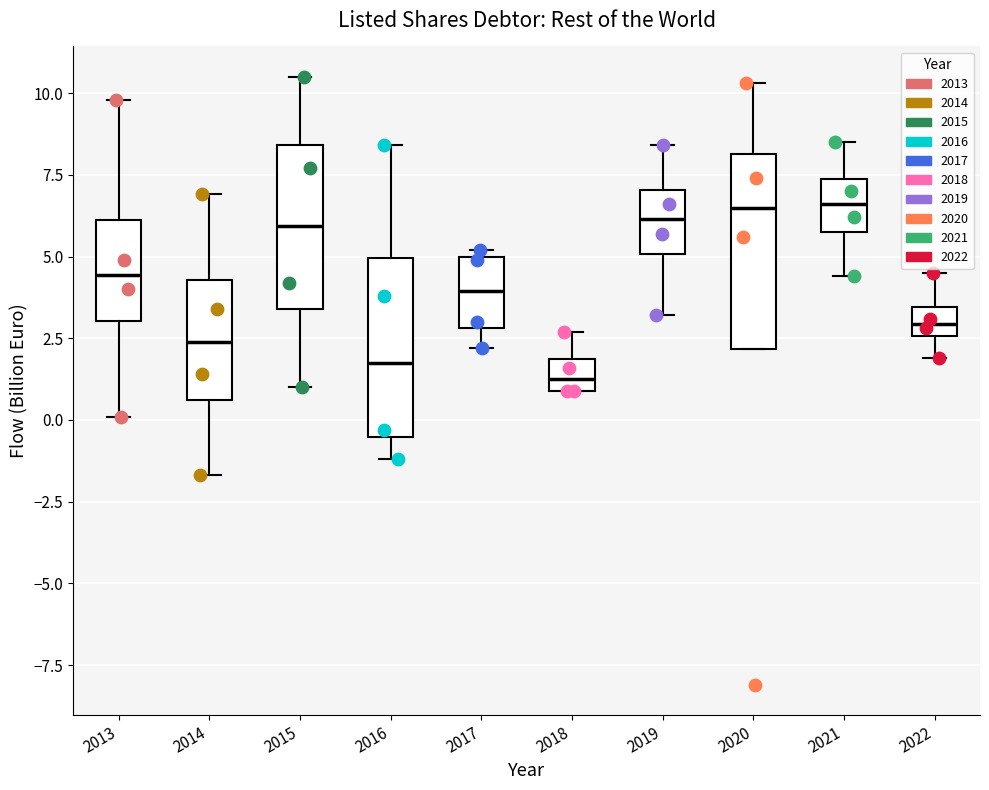

Reading left to right, read every box against the y-axis: the position of its median line, the range the box covers, and the ends of its whiskers. The values are not printed on the chart, so give them approximately, as read against the axis.

2013: median 4.5, box 3.0 to 6.0, whiskers 0.0 to 10.0
2014: median 2.5, box 0.5 to 4.5, whiskers -1.5 to 7.0
2015: median 6.0, box 3.5 to 8.5, whiskers 1.0 to 10.5
2016: median 2.0, box -0.5 to 5.0, whiskers -1.0 to 8.5
2017: median 4.0, box 3.0 to 5.0, whiskers 2.0 to 5.0 (just above the box's upper edge)
2018: median 1.5, box 1.0 to 2.0, whiskers 1.0 to 2.5
2019: median 6.0, box 5.0 to 7.0, whiskers 3.0 to 8.5
2020: median 6.5, box 2.0 to 8.0, whiskers 2.0 to 10.5
2021: median 6.5, box 6.0 to 7.5, whiskers 4.5 to 8.5
2022: median 3.0, box 2.5 to 3.5, whiskers 2.0 to 4.5